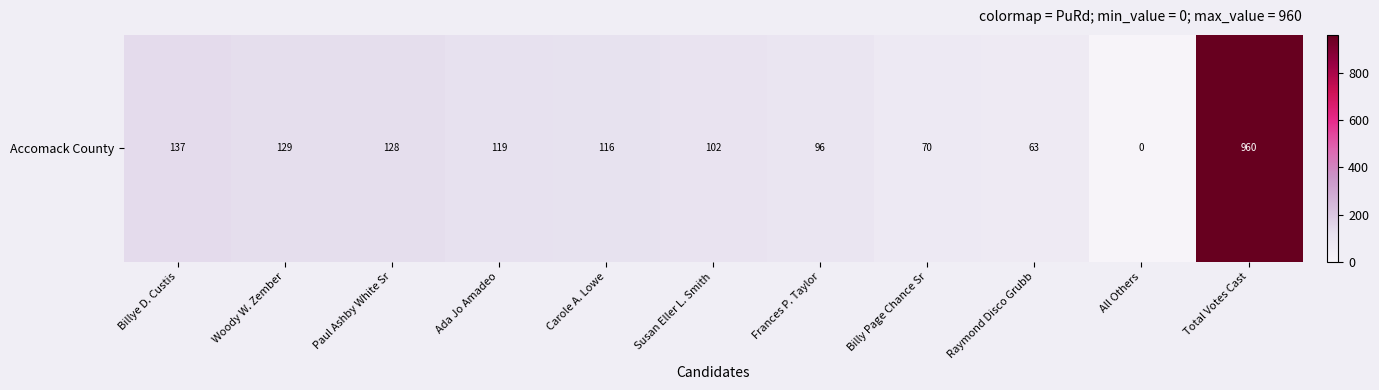

Reading left to right, transcribe all the data shown in this chart.

Billye D. Custis=137	Woody W. Zember=129	Paul Ashby White Sr=128	Ada Jo Amadeo=119	Carole A. Lowe=116	Susan Eller L. Smith=102	Frances P. Taylor=96	Billy Page Chance Sr=70	Raymond Disco Grubb=63	All Others=0	Total Votes Cast=960